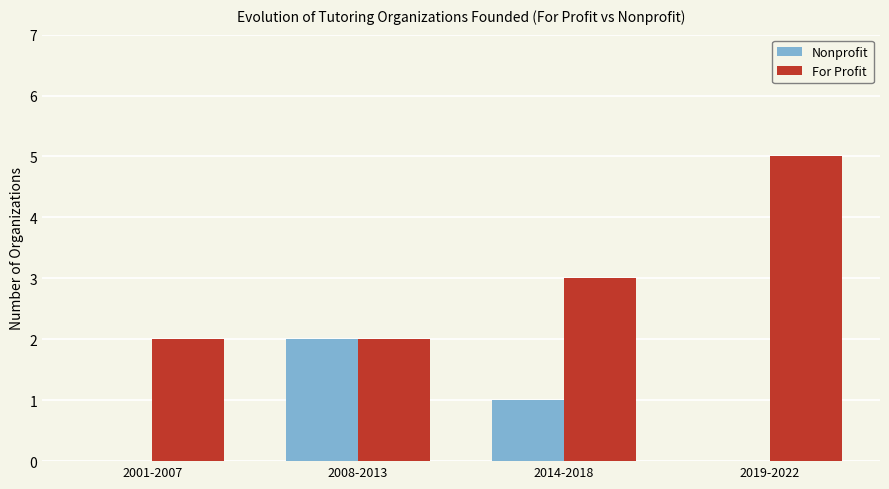

What are all the series names shown in the legend?

Nonprofit, For Profit